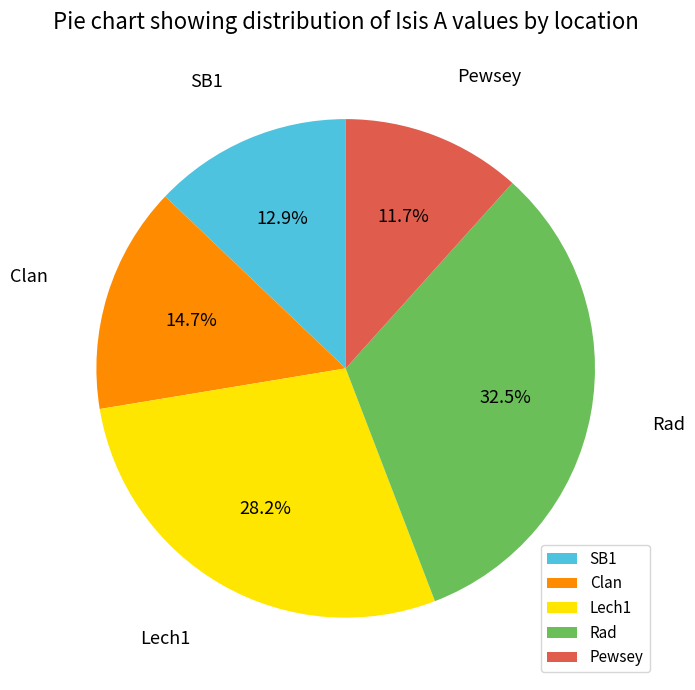

What percentage is NOT represented by Rad?

67.5%